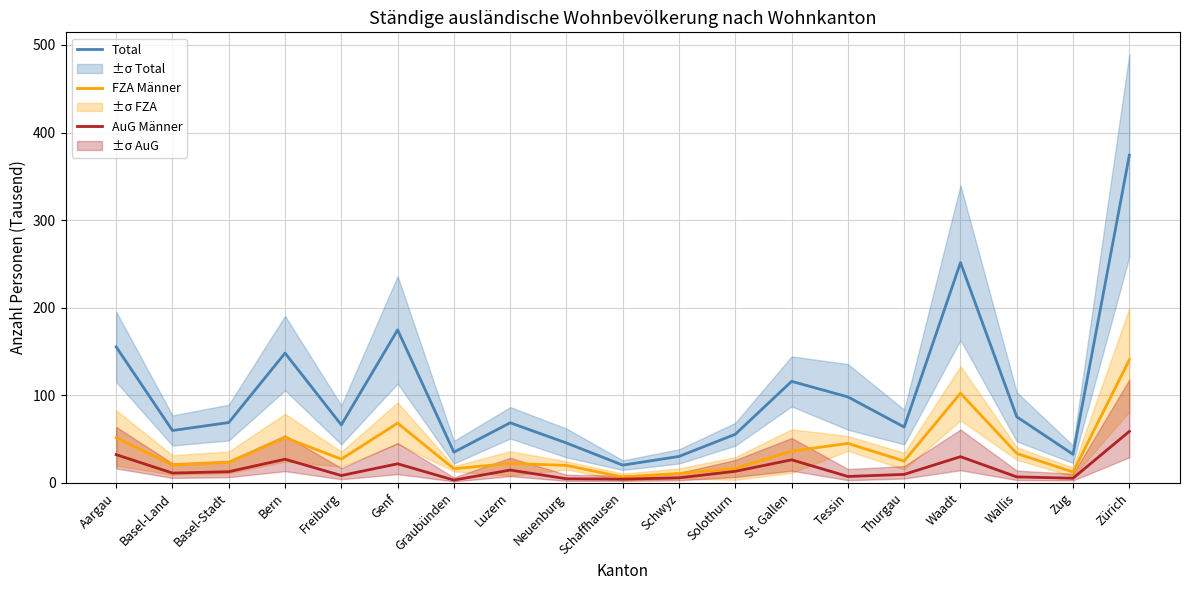

What are all the series names shown in the legend?

Total, FZA Männer, AuG Männer